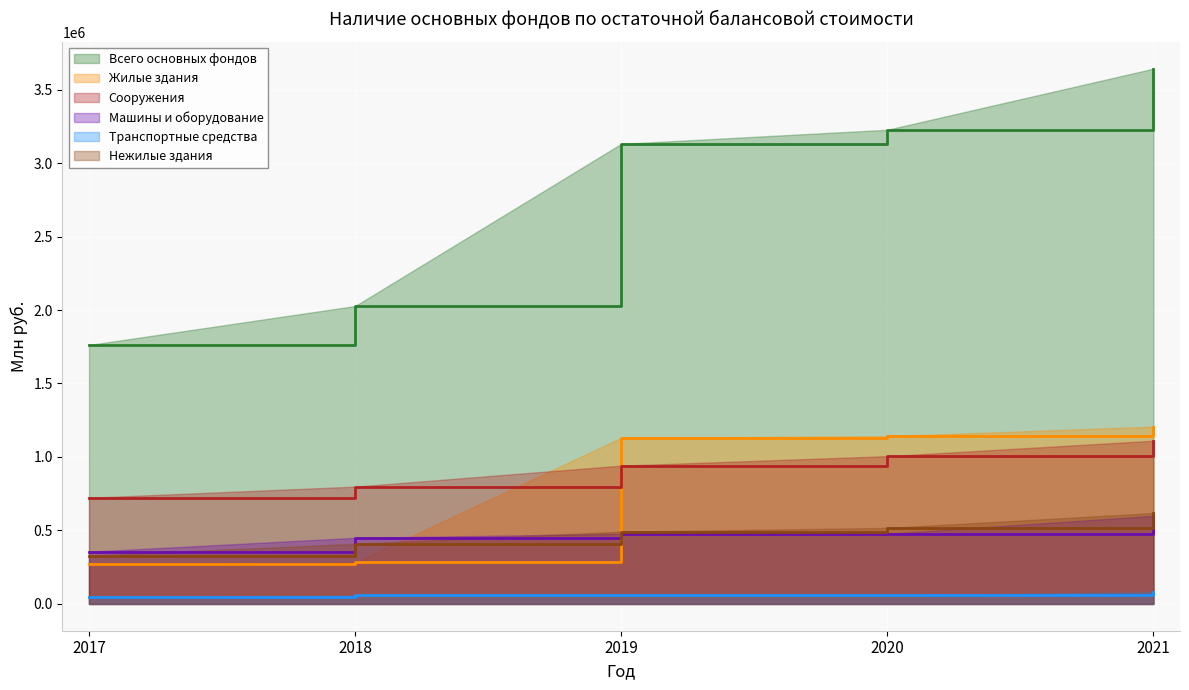

What is the minimum value shown in the chart?

47765